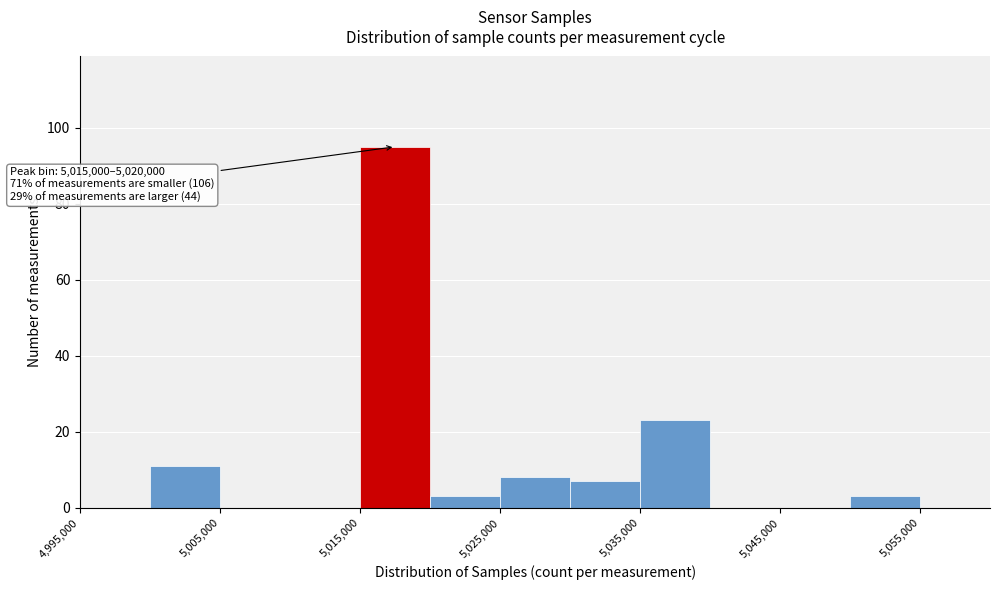

Over which range of the x-axis is the bar tallest?

5015000 to 5020000